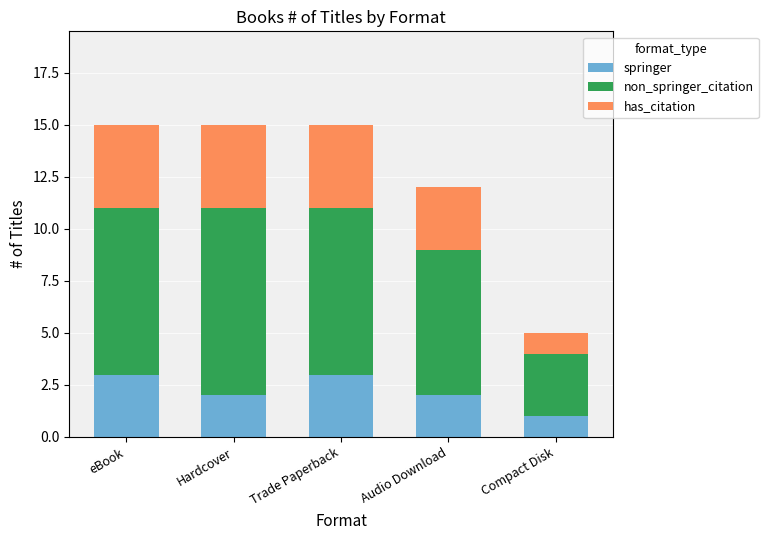

Reading left to right, transcribe the values for springer.

3	2	3	2	1